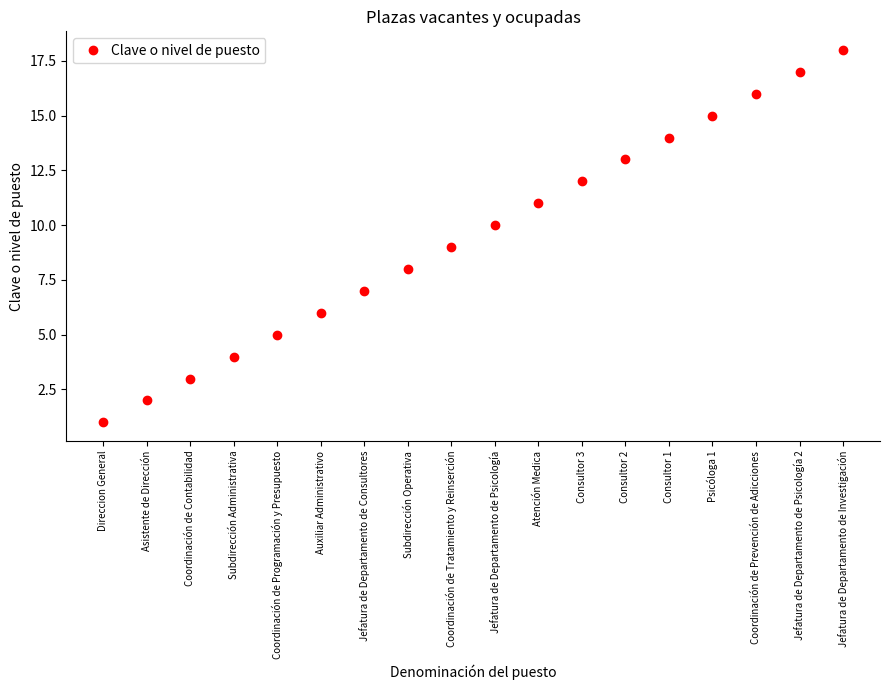

What is the smallest value displayed?

1